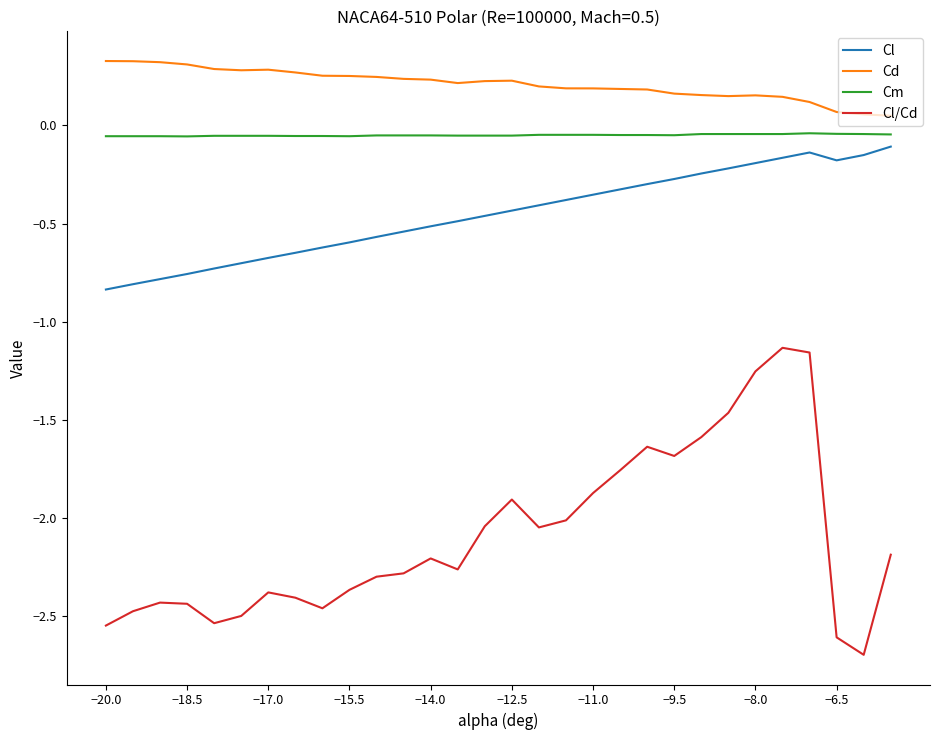

What are all the series names shown in the legend?

Cl, Cd, Cm, Cl/Cd